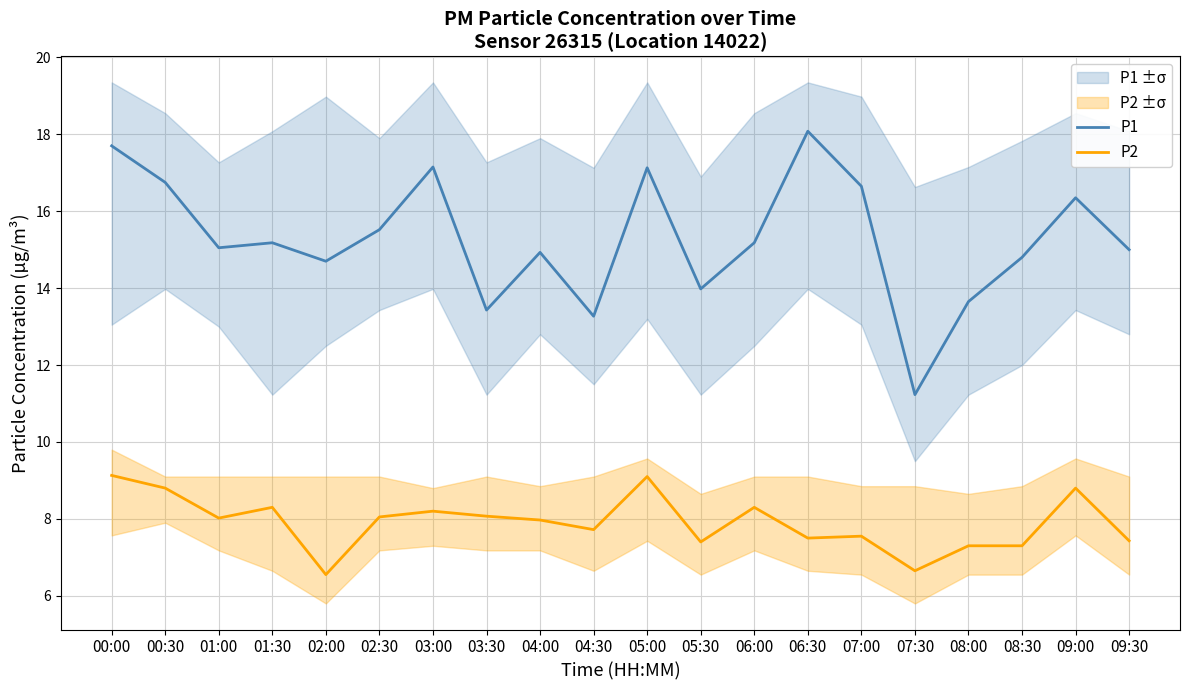

What is the value of the P2 point at the 8th from the left?

8.1